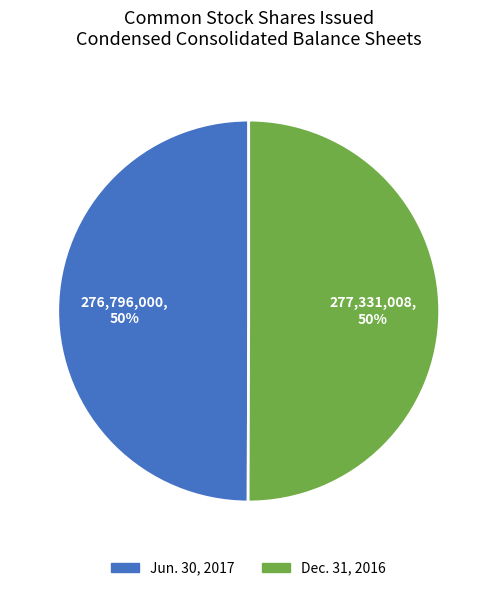

To the nearest percent, what is the average slice percentage?

50%